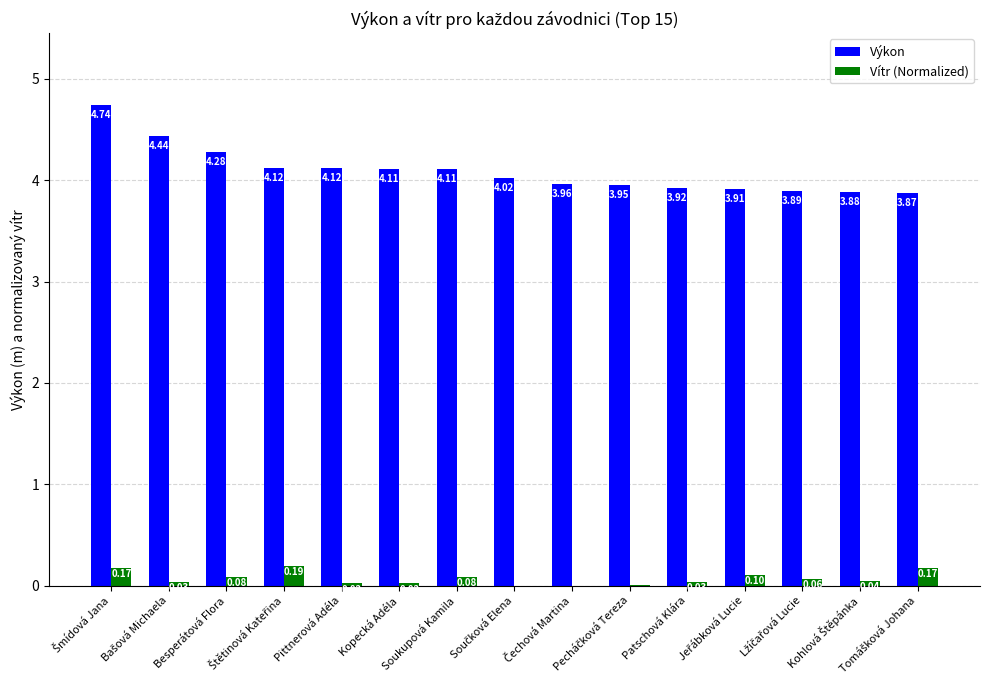

Which series has the largest total across all categories?

Výkon